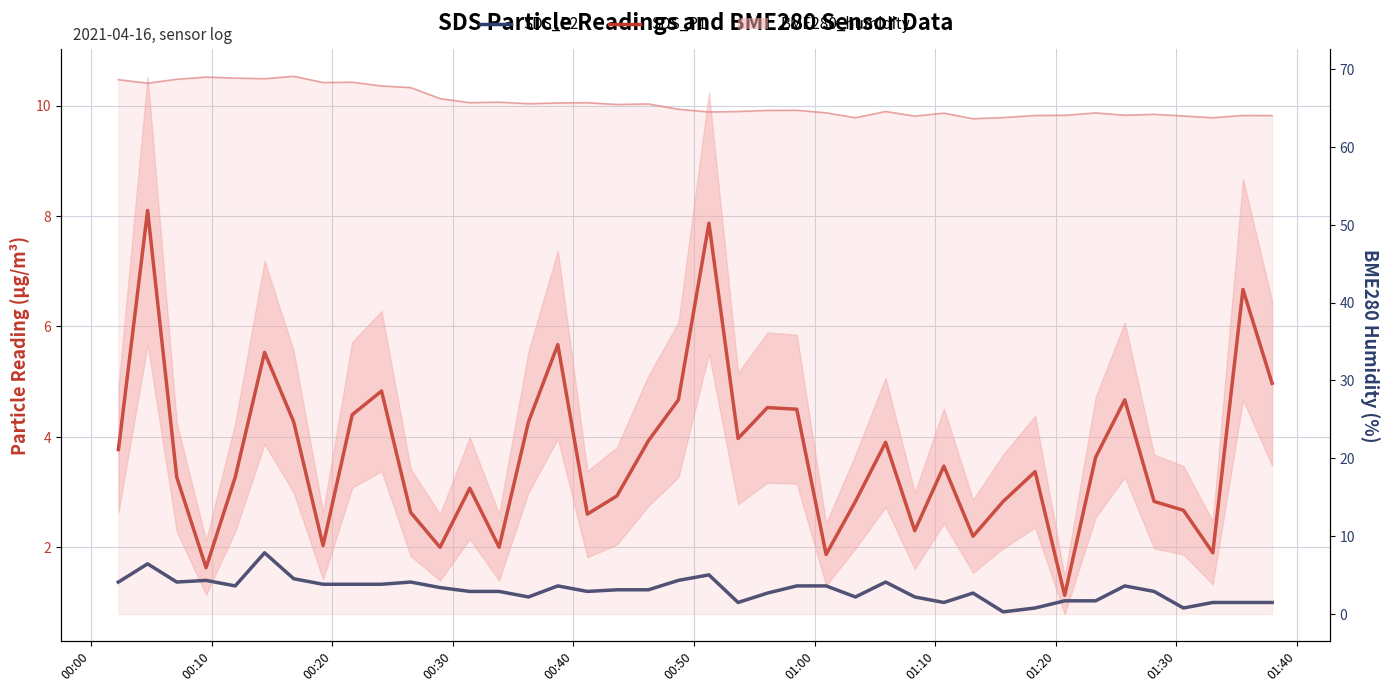

Reading left to right, transcribe all the data shown in this chart.

SDS_P1: 3.8	8.1	3.3	1.6	3.3	5.5	4.3	2.0	4.4	4.8	2.6	2.0	3.1	2.0	4.3	5.7	2.6	2.9	3.9	4.7	7.9	4.0	4.5	4.5	1.9	2.8	3.9	2.3	3.5	2.2	2.8	3.4	1.1	3.6	4.7	2.8	2.7	1.9	6.7	5.0
SDS_P2: 1.4	1.7	1.4	1.4	1.3	1.9	1.4	1.3	1.3	1.3	1.4	1.3	1.2	1.2	1.1	1.3	1.2	1.2	1.2	1.4	1.5	1.0	1.2	1.3	1.3	1.1	1.4	1.1	1.0	1.2	0.8	0.9	1.0	1.0	1.3	1.2	0.9	1.0	1.0	1.0
BME280_humidity: 68.6	68.2	68.7	69.0	68.8	68.8	69.1	68.3	68.3	67.8	67.6	66.2	65.7	65.8	65.5	65.7	65.7	65.5	65.5	64.8	64.5	64.5	64.7	64.7	64.4	63.8	64.5	64.0	64.3	63.6	63.8	64.0	64.1	64.4	64.1	64.2	64.0	63.8	64.0	64.0